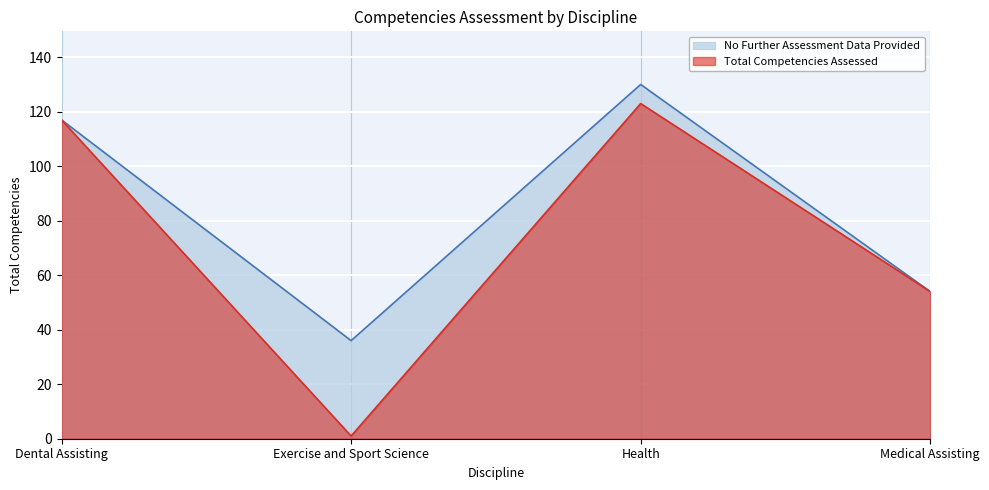

Is it true that the value at Dental Assisting is 117?

True